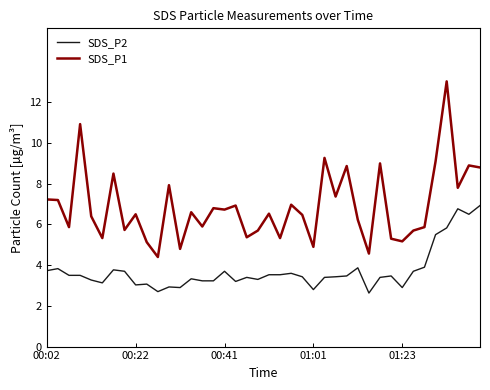

True or false: SDS_P1 and SDS_P2 intersect in this chart.

False